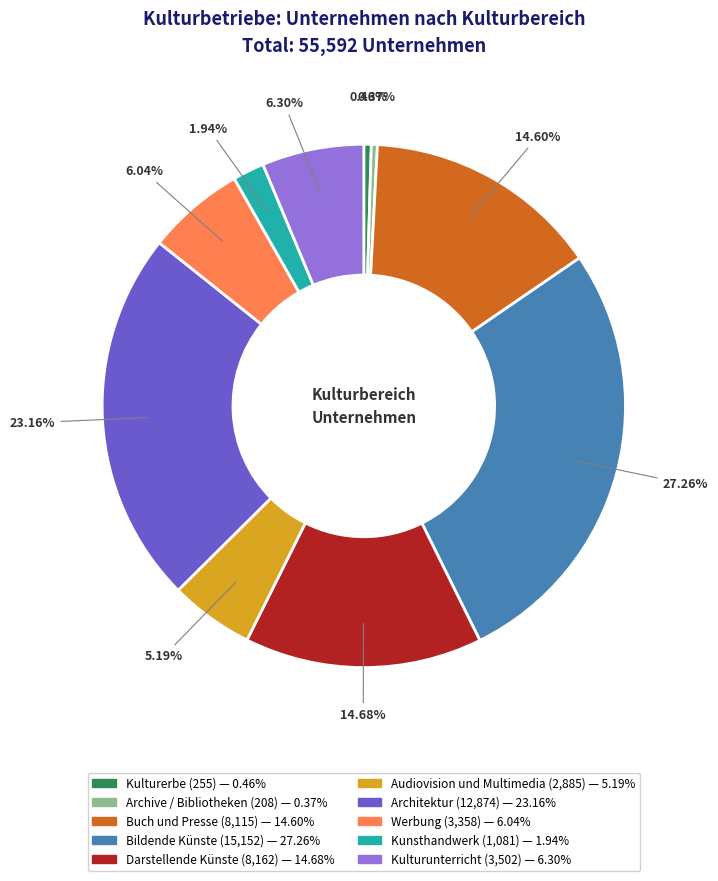

Is it true that Darstellende Künste is 25% of the pie?

False